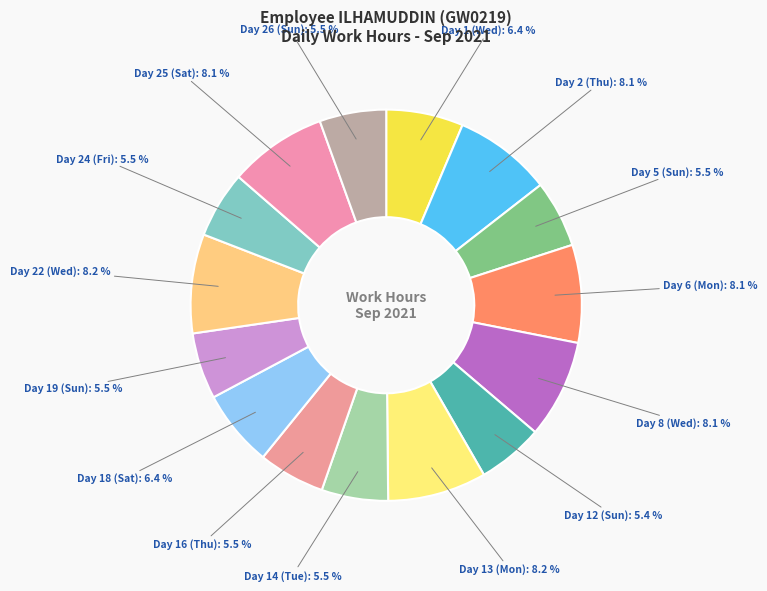

What is the ratio of the value at Day 8 (Wed) to the value at Day 5 (Sun)?

1.5